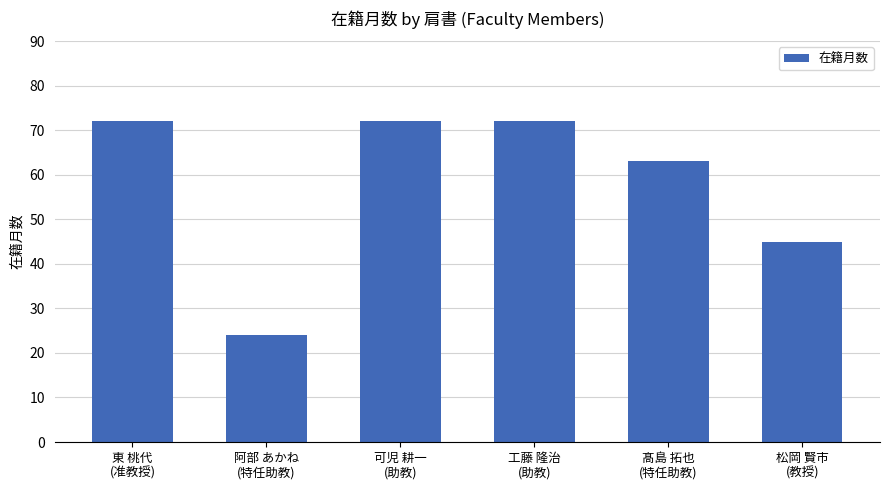

What is the maximum value shown in the chart?

72